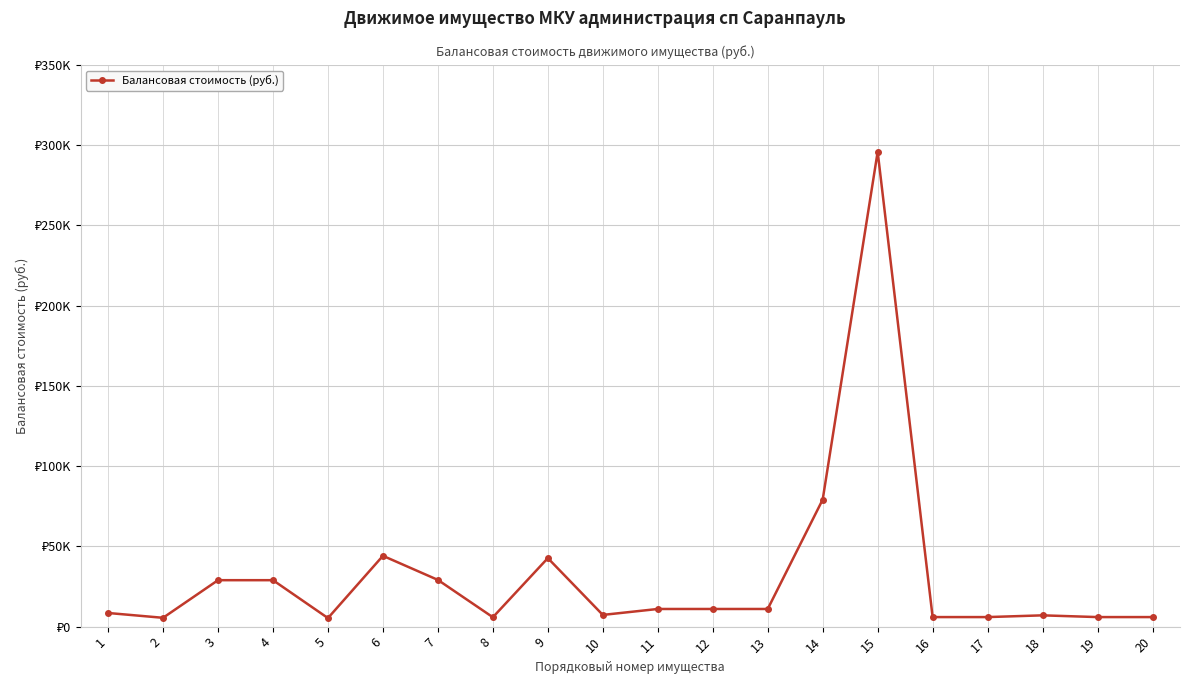

Does the chart have visible grid lines?

Yes